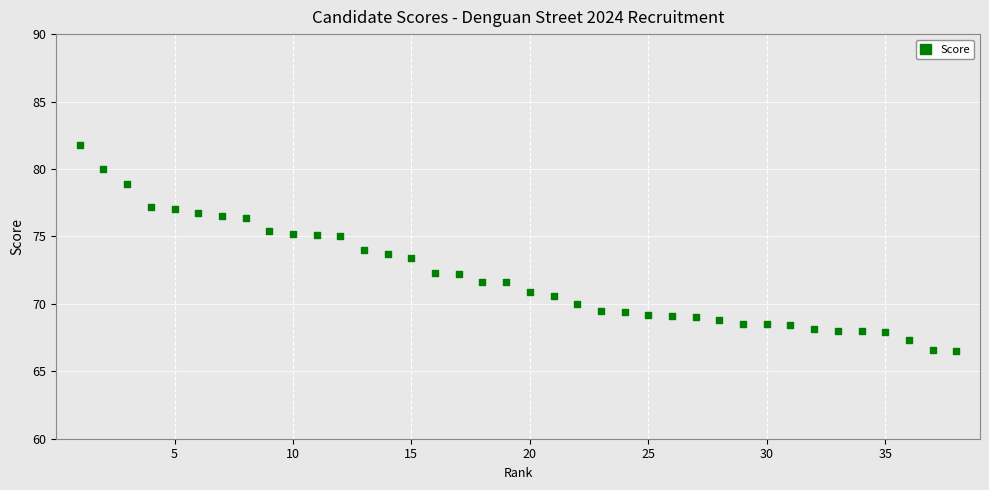

What is the range of Y values (max minus min)?

15.3